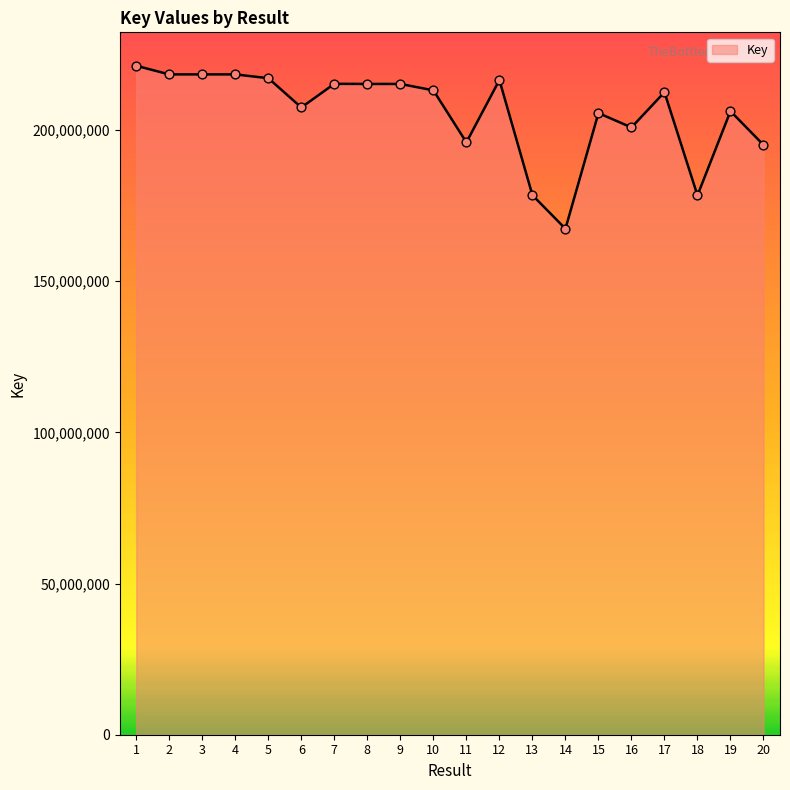

What is the ratio of the value at 8 to the value at 2?

1.0